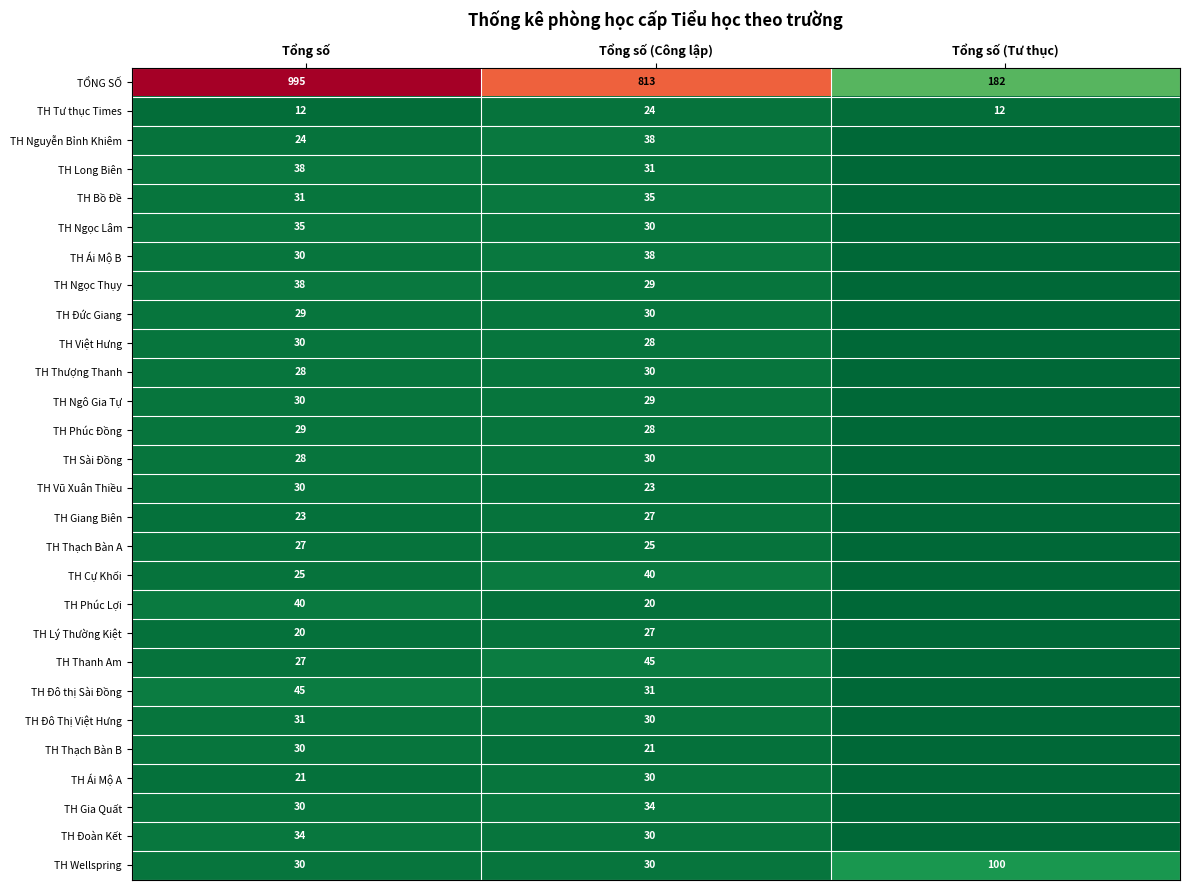

What is the total value across all series at Tổng số (Công lập)?

1626